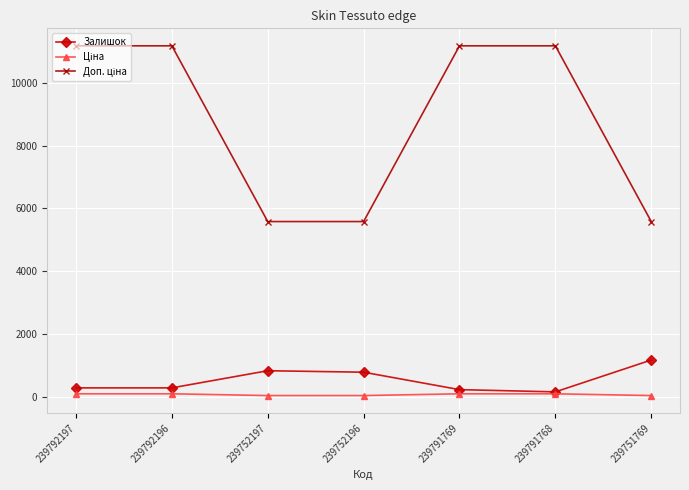

The Залишок series shows 1185.0 at 239751769. True or false?

True